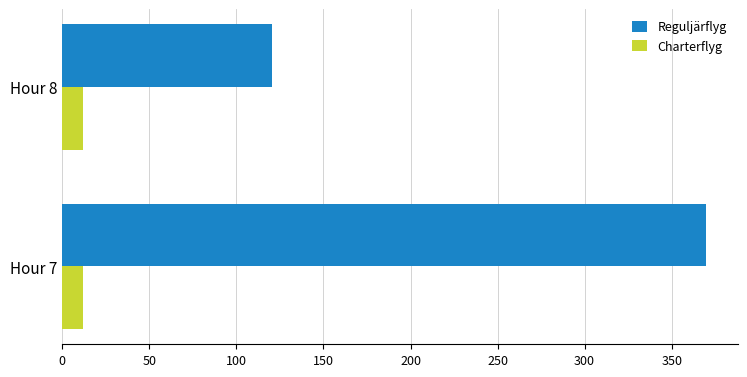

What is the total value across all series at Hour 7?

381.4